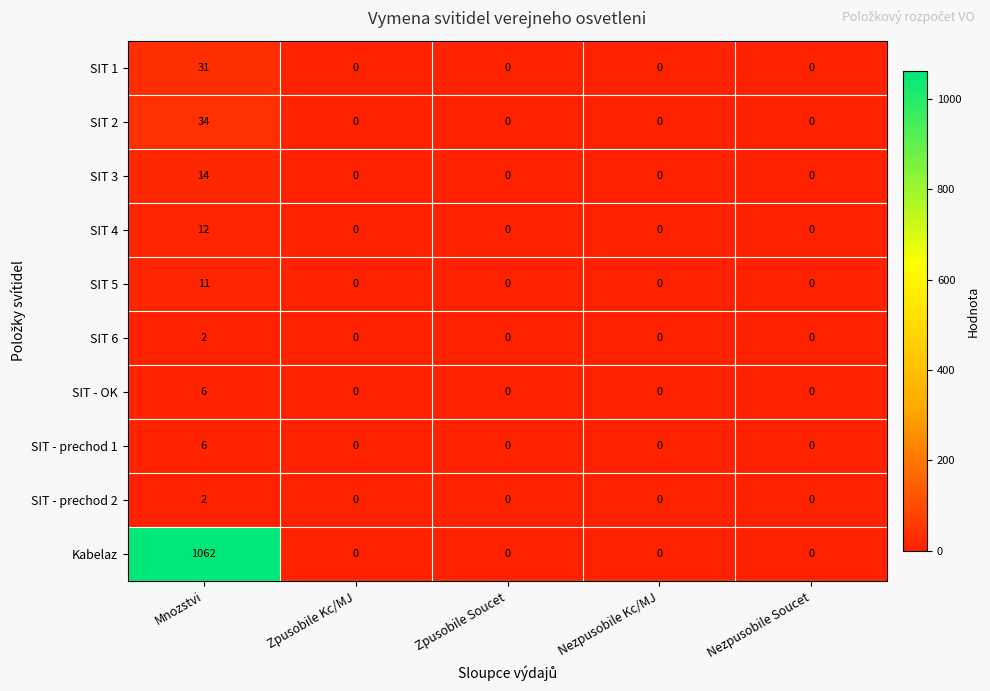

The value of SIT - prechod 2 at Mnozstvi is 1. True or false?

False